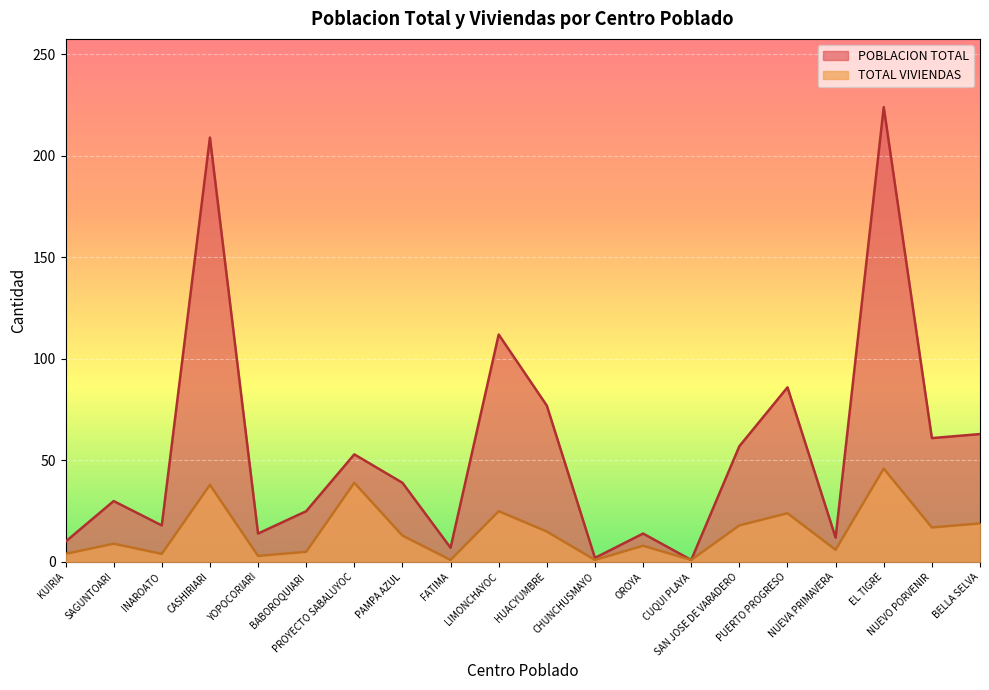

Which has a higher value, FATIMA or PAMPA AZUL?

PAMPA AZUL